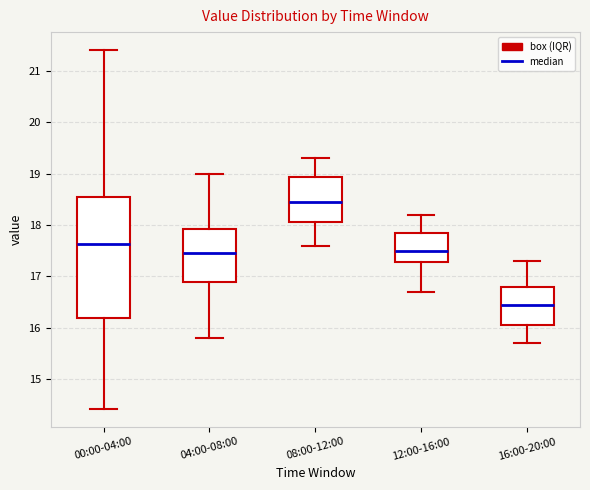

Where does the median line of the box for 12:00-16:00 sit on the y-axis? The values are not printed on the chart, so give them approximately, as read against the axis.

17.5